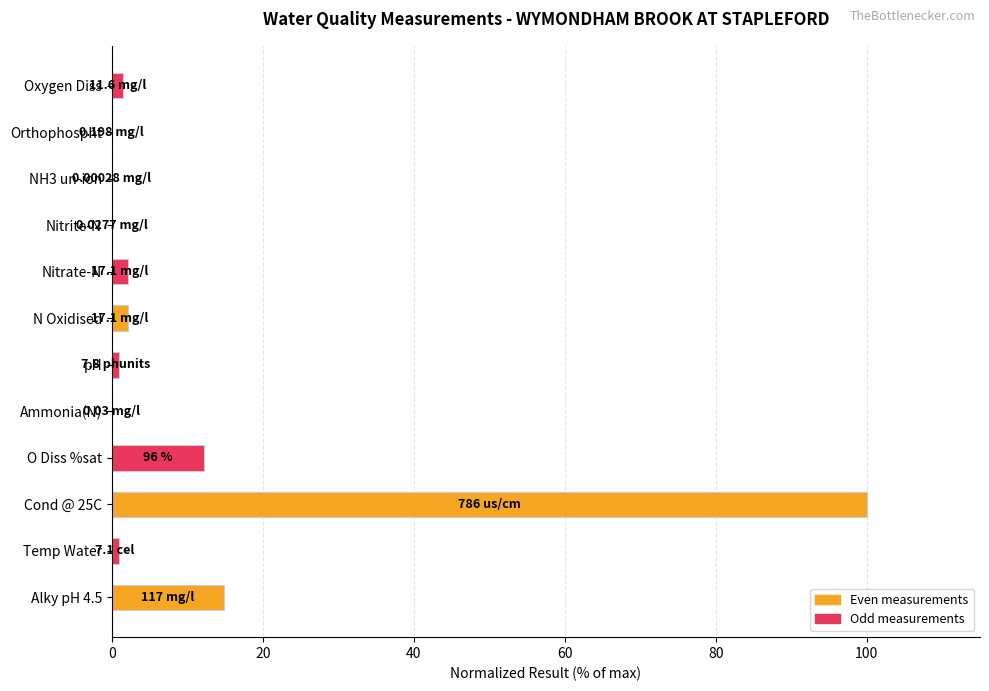

What is the sum of all values?

134.9